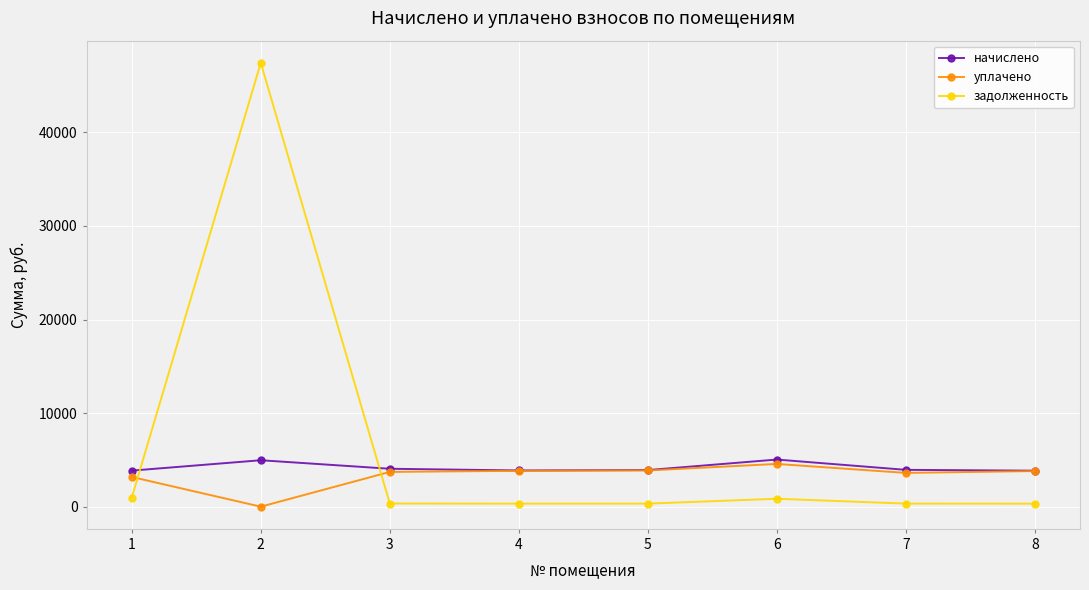

What is the value of the задолженность point at the 1st from the left?

964.5